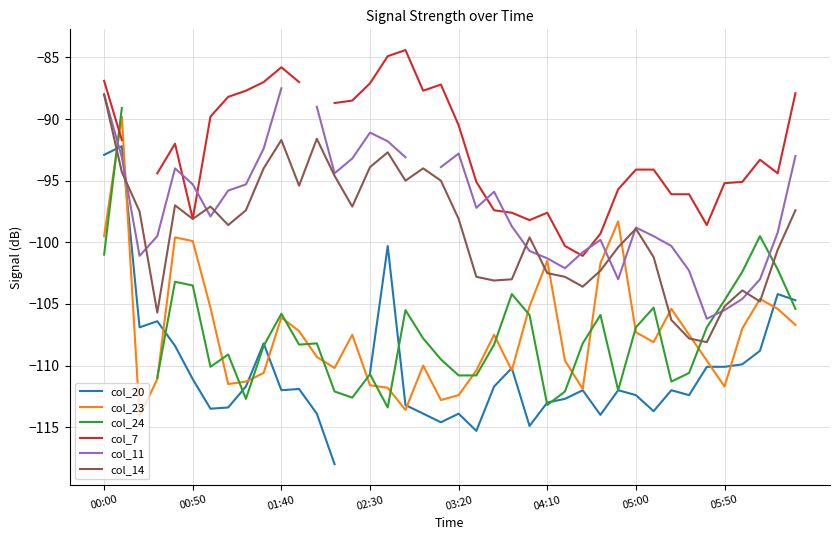

Is the value of col_7 at 18 greater than the value of col_23 at 26?

Yes